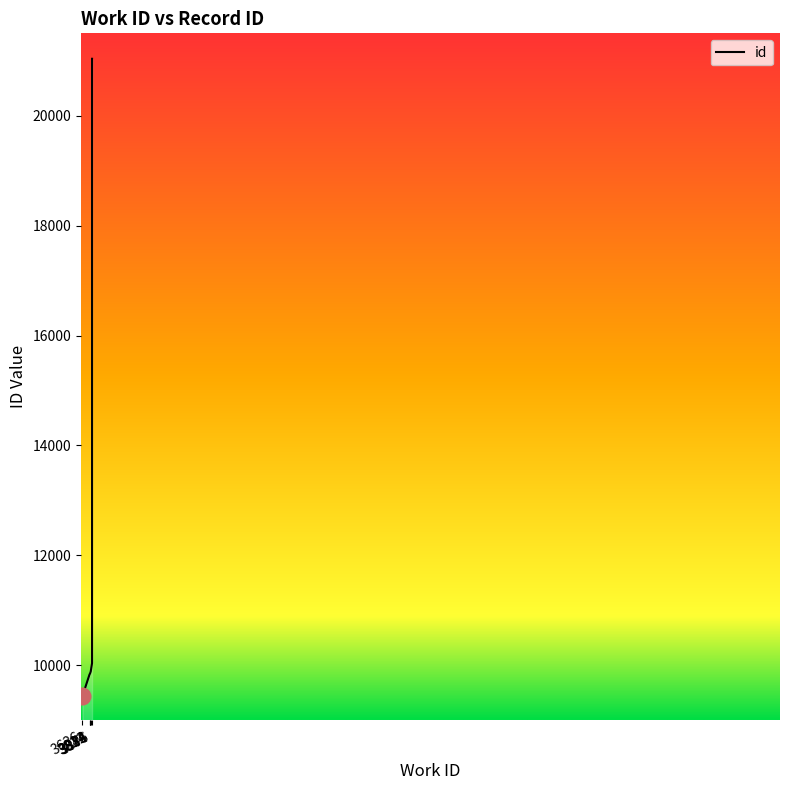

What is the difference between the maximum and minimum values?

11601